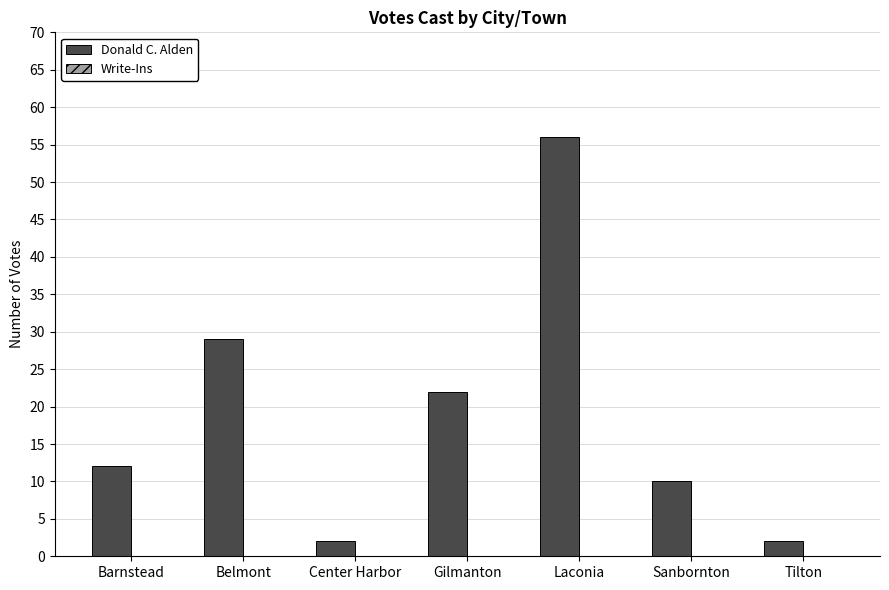

Reading right to left, list all the values displayed in this chart.

2	10	56	22	2	29	12